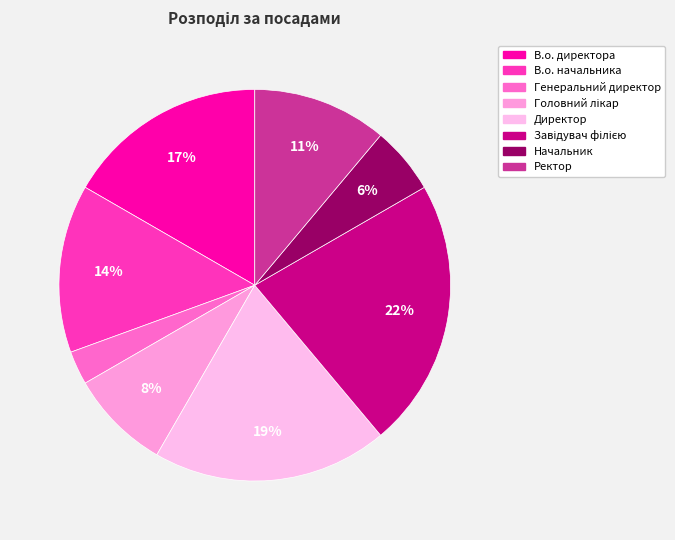

Is there a majority slice in this chart?

No